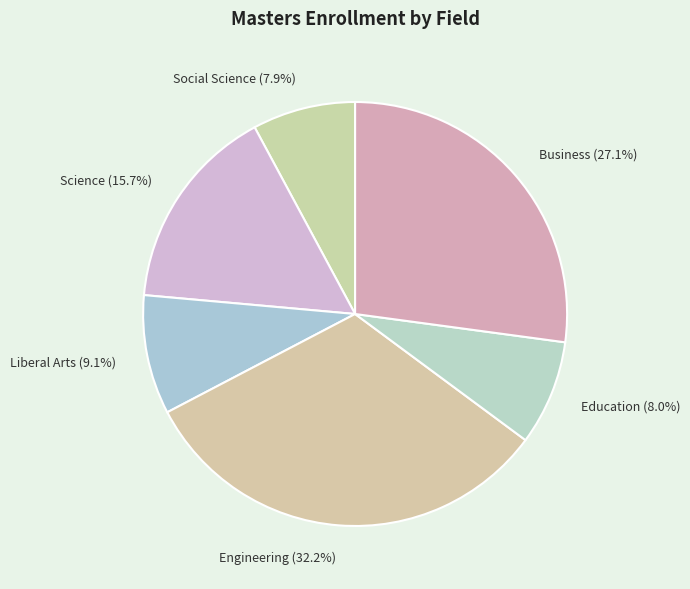

What percentage is NOT represented by Business?

72.9%